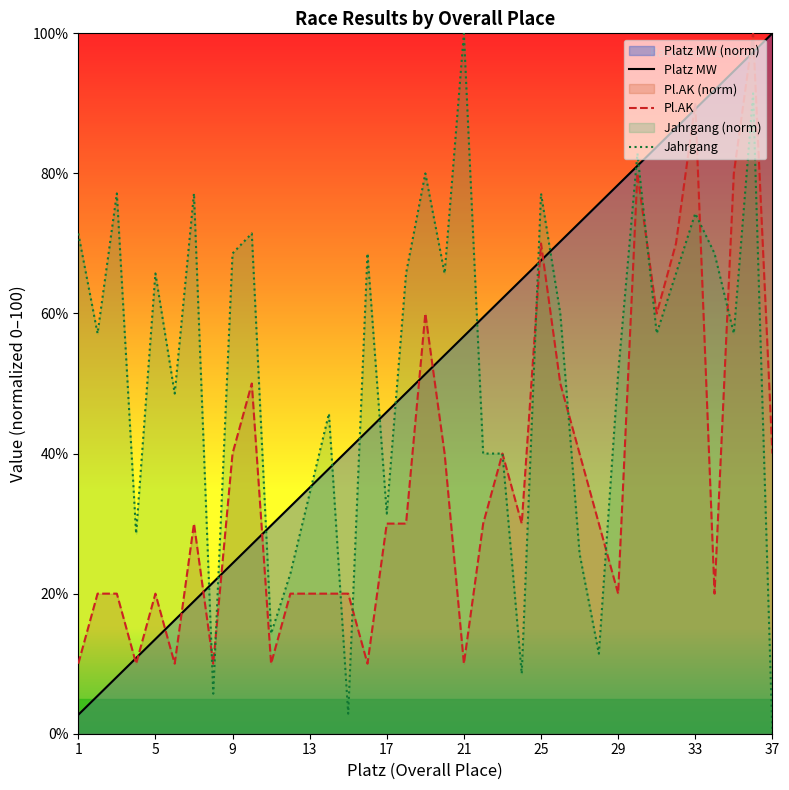

Is it true that Platz MW equals 13.5 at 5?

True